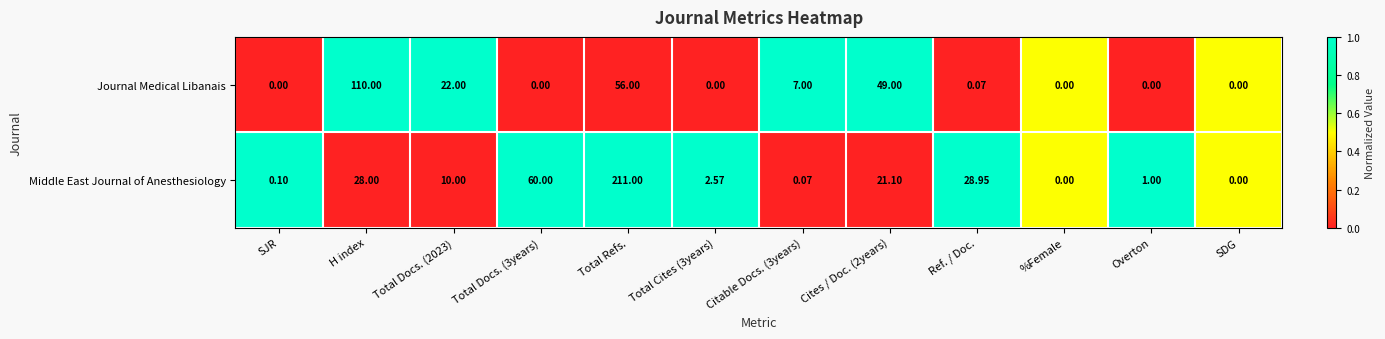

Where is Journal Medical Libanais nearest to the value 55?

Total Refs.